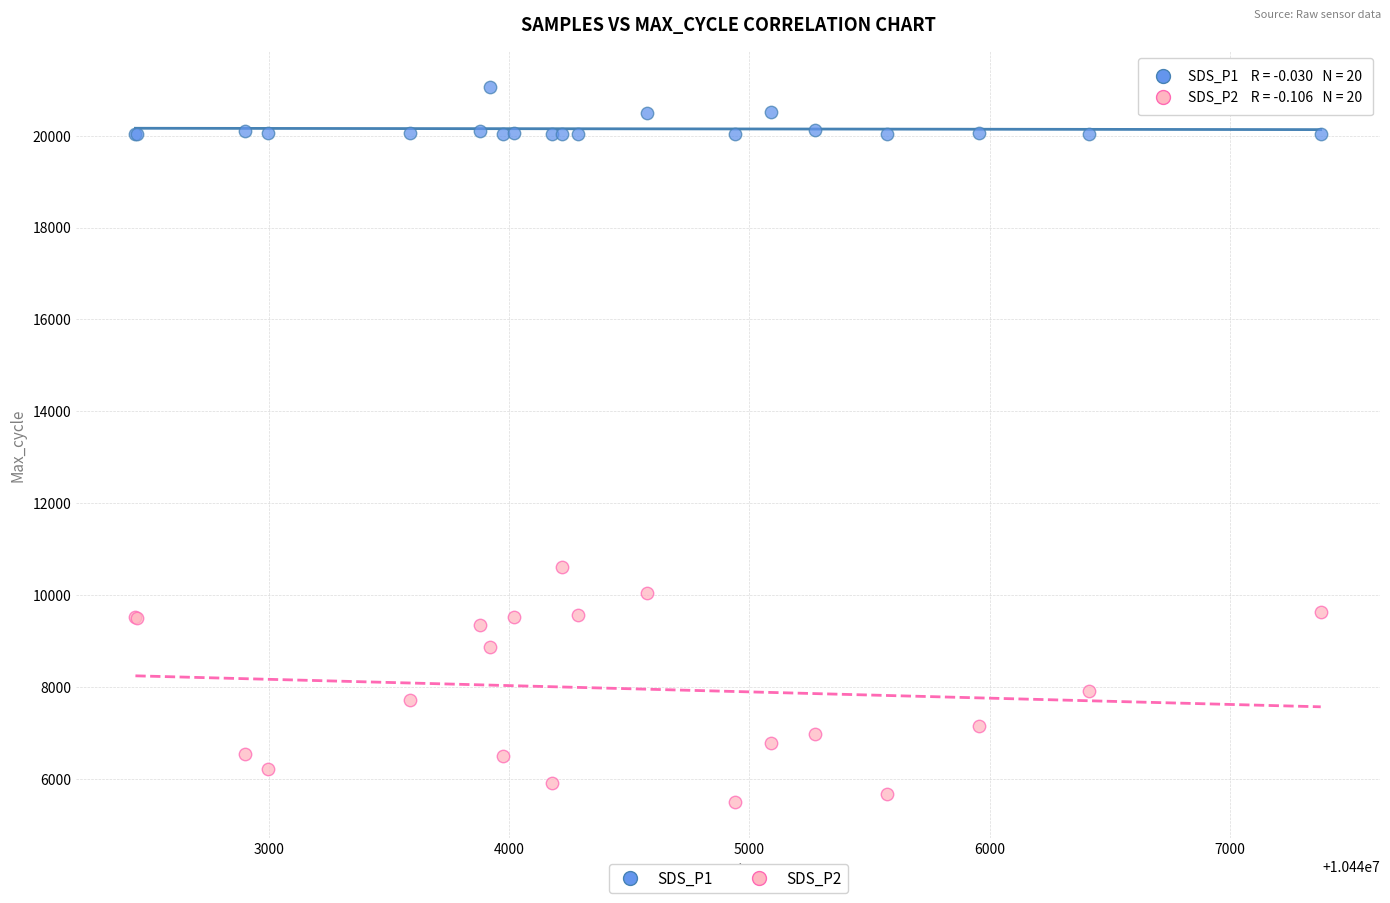

What is the X range (max minus min) for the scatter plot?

4933.0